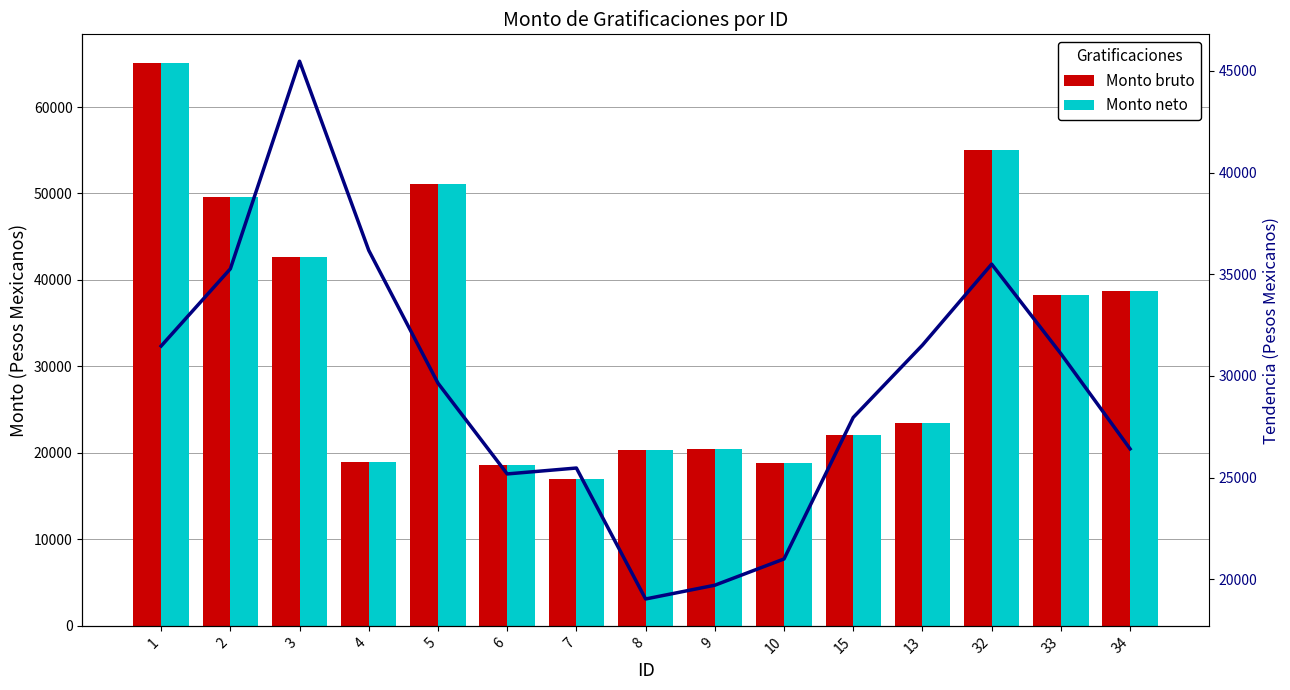

At which category is the sum across all series the highest?

1